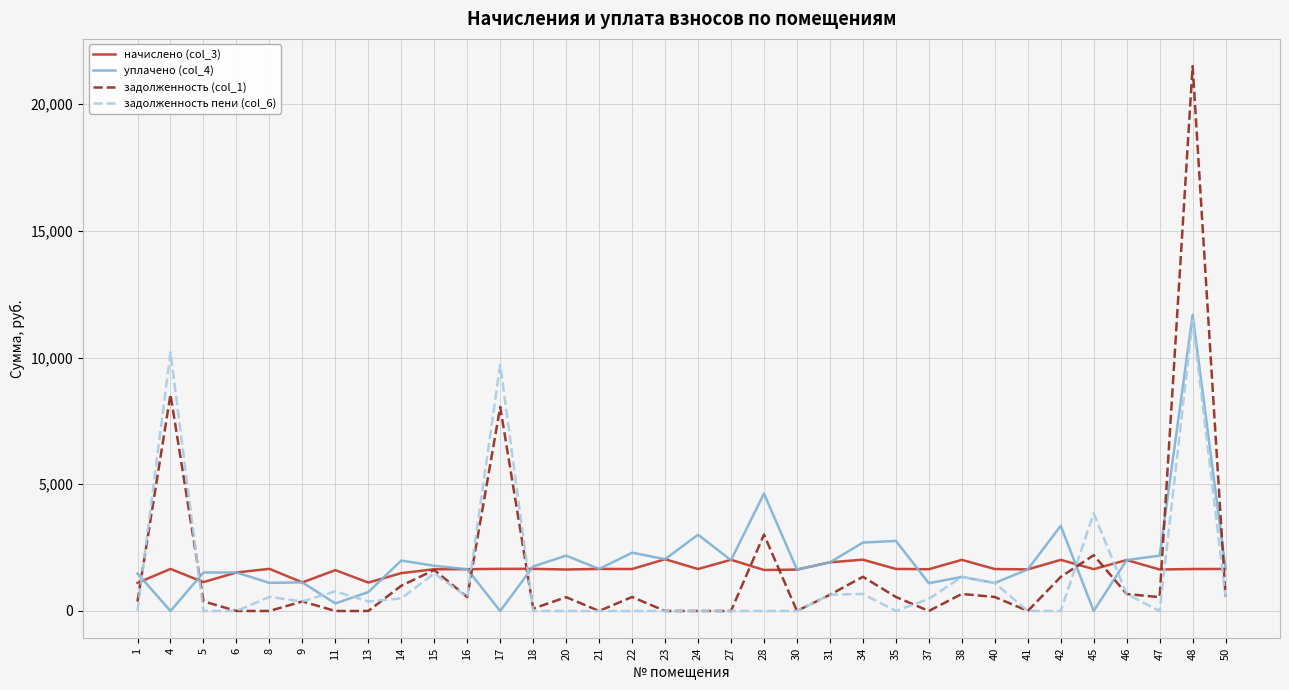

What is the average value of the задолженность пени (col_6) series?

1332.8